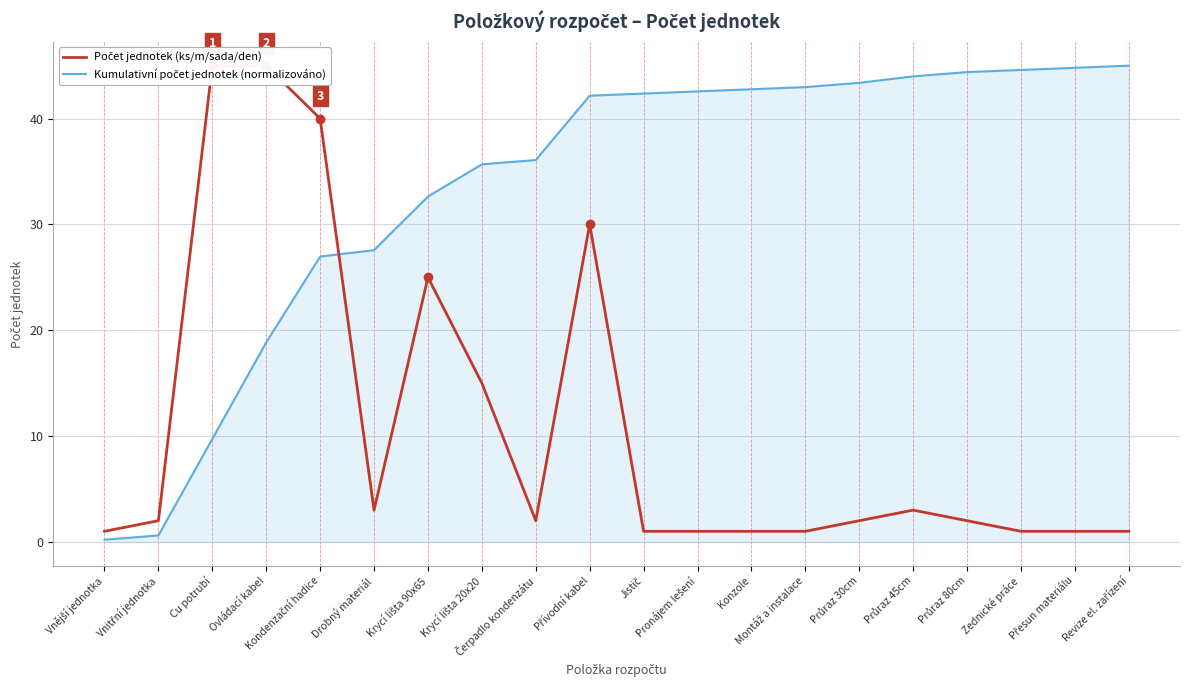

Reading left to right, extract all data points from this chart.

Počet jednotek (ks/m/sada/den): Vnější jednotka=1.0	Vnitřní jednotka=2.0	Cu potrubí=45.0	Ovládací kabel=45.0	Kondenzační hadice=40.0	Drobný materiál=3.0	Krycí lišta 90x65=25.0	Krycí lišta 20x20=15.0	Čerpadlo kondenzátu=2.0	Přívodní kabel=30.0	Jistič=1.0	Pronájem lešení=1.0	Konzole=1.0	Montáž a instalace=1.0	Průraz 30cm=2.0	Průraz 45cm=3.0	Průraz 80cm=2.0	Zednické práce=1.0	Přesun materiálu=1.0	Revize el. zařízení=1.0
Kumulativní počet jednotek (normalizováno): Vnější jednotka=0.2	Vnitřní jednotka=0.6	Cu potrubí=9.7	Ovládací kabel=18.9	Kondenzační hadice=27.0	Drobný materiál=27.6	Krycí lišta 90x65=32.6	Krycí lišta 20x20=35.7	Čerpadlo kondenzátu=36.1	Přívodní kabel=42.2	Jistič=42.4	Pronájem lešení=42.6	Konzole=42.8	Montáž a instalace=43.0	Průraz 30cm=43.4	Průraz 45cm=44.0	Průraz 80cm=44.4	Zednické práce=44.6	Přesun materiálu=44.8	Revize el. zařízení=45.0